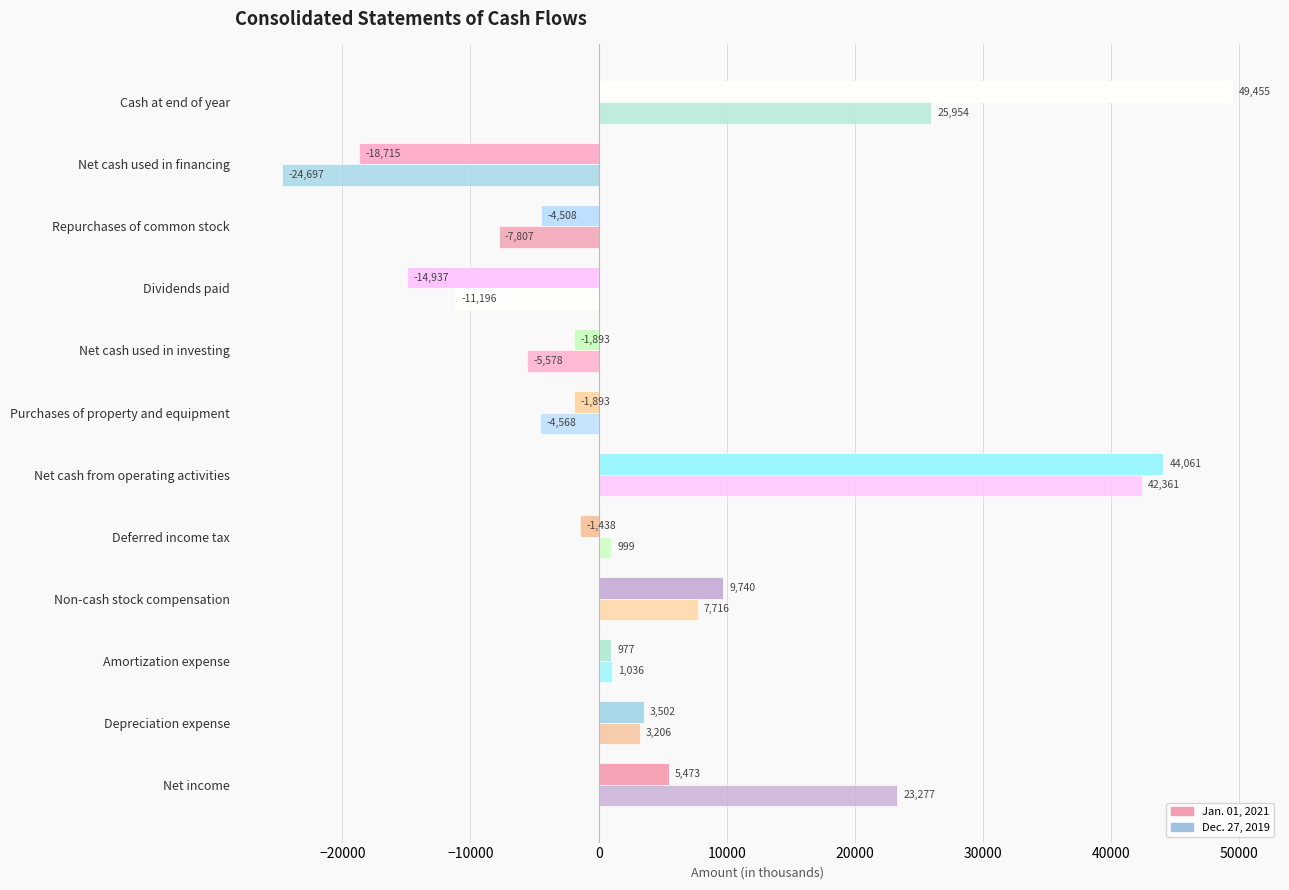

How many values in the Jan. 01, 2021 series are below 977?

6